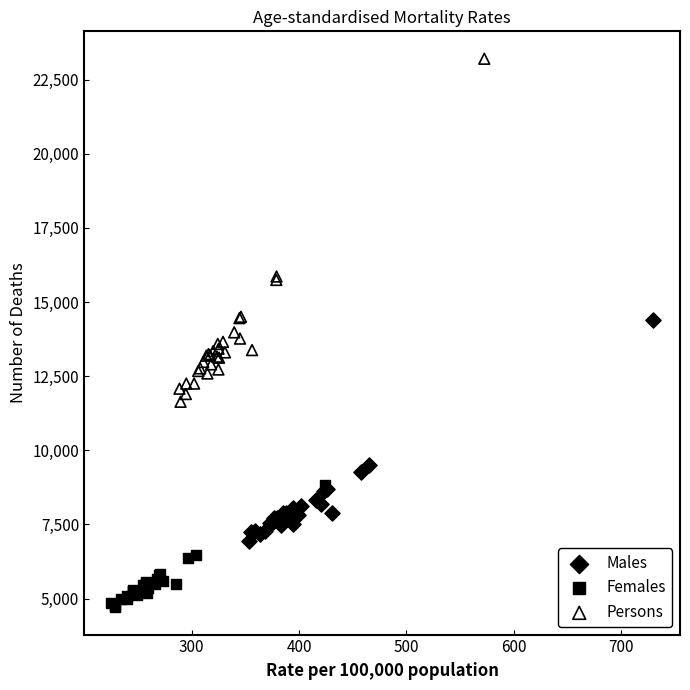

Which series has the largest Y range (max minus min)?

Persons